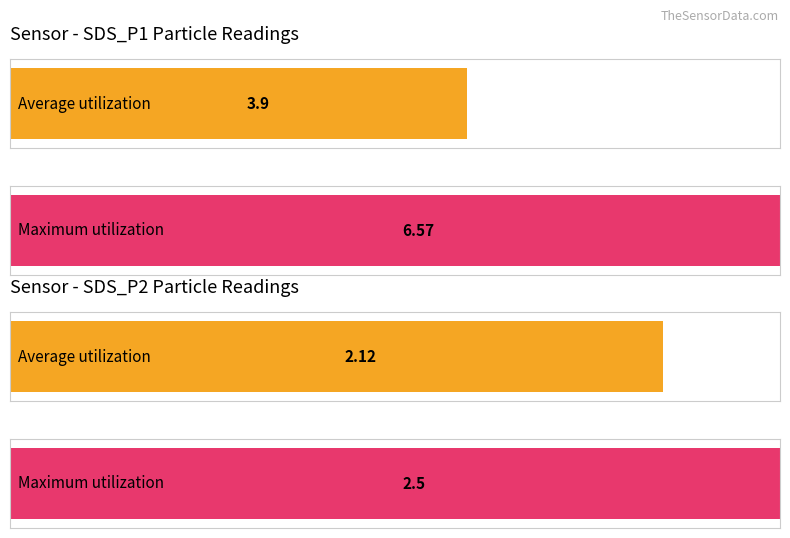

At which label does Average utilization first exceed 3?

SDS_P1